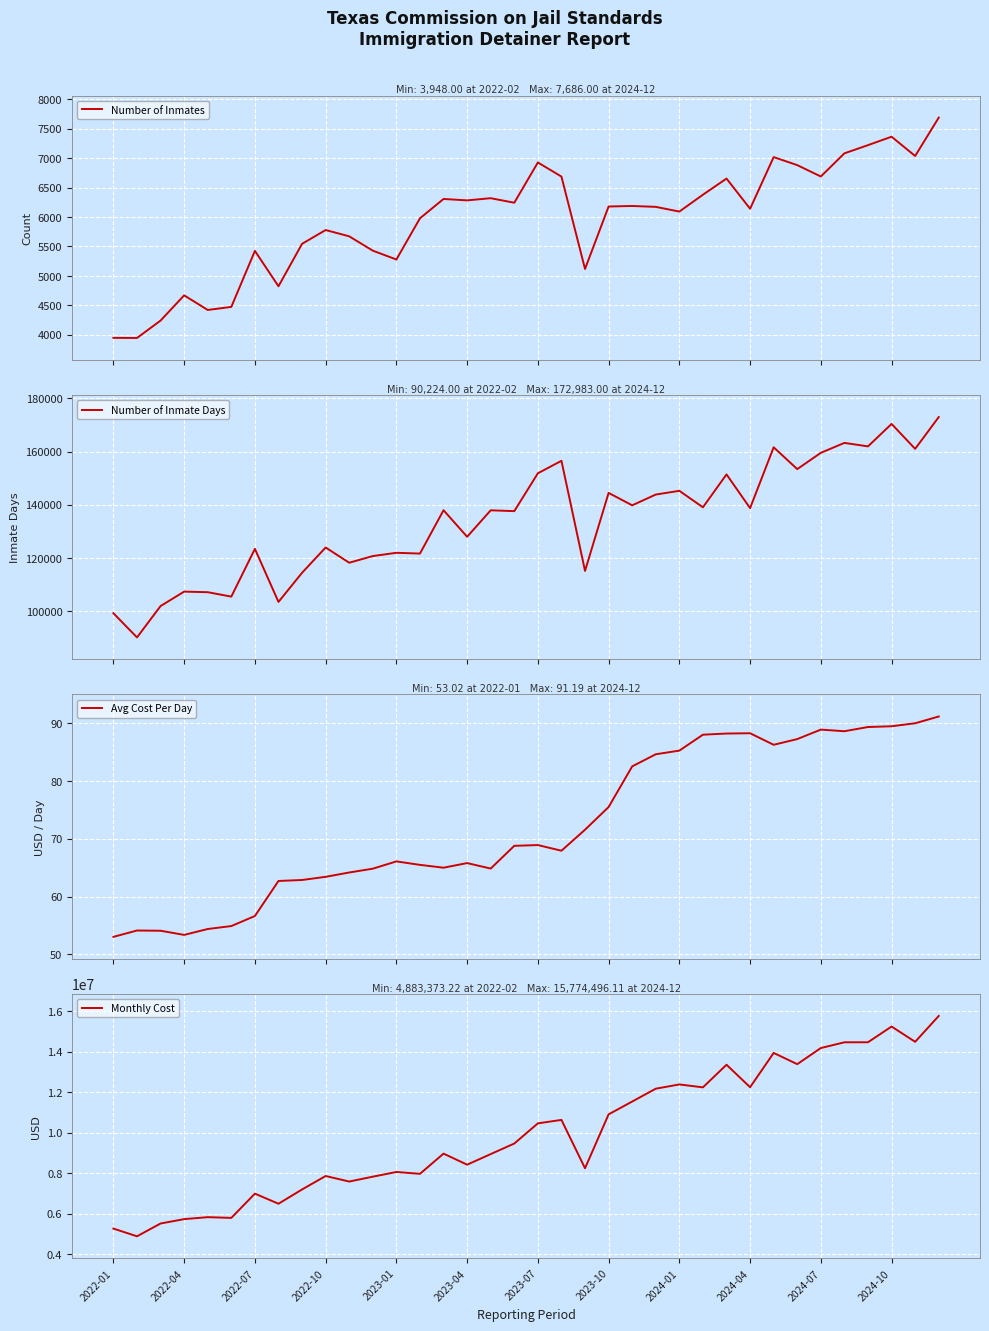

What is the minimum value for Number of Inmates?

3948